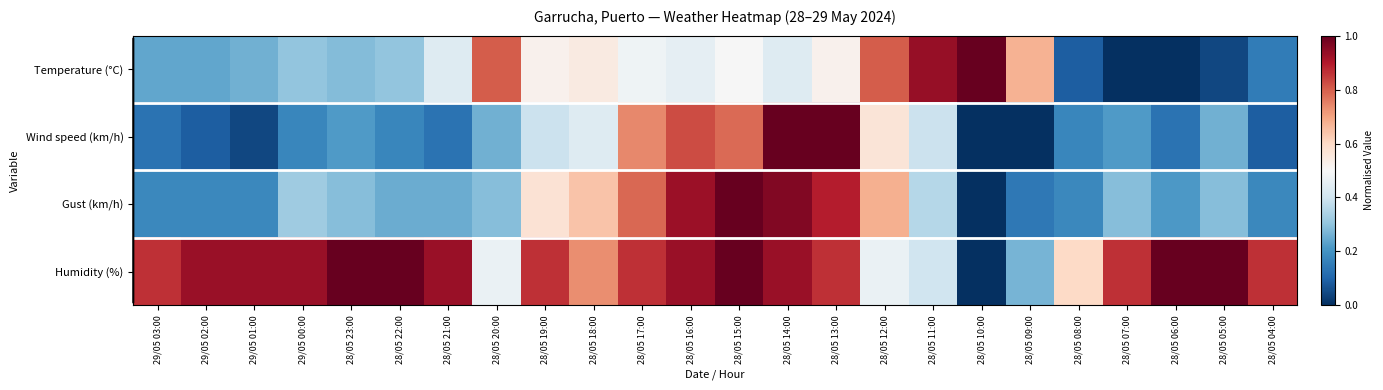

What is the total value across all series at 29/05 01:00?

1.4